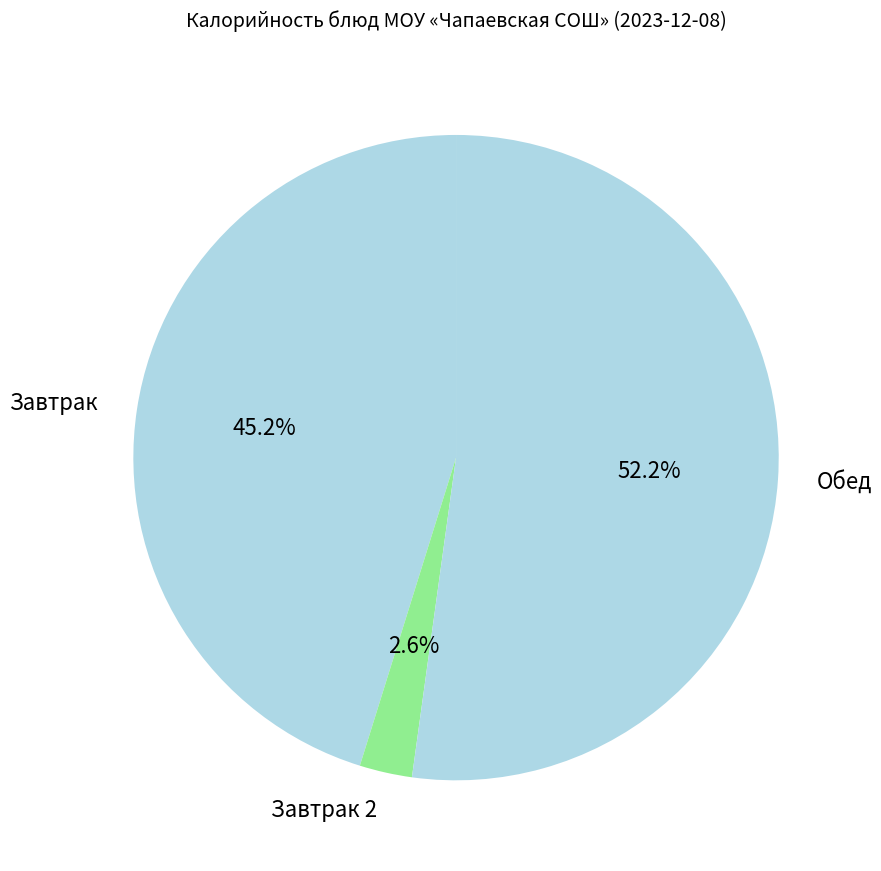

Which category has the smallest portion of the pie?

Завтрак 2